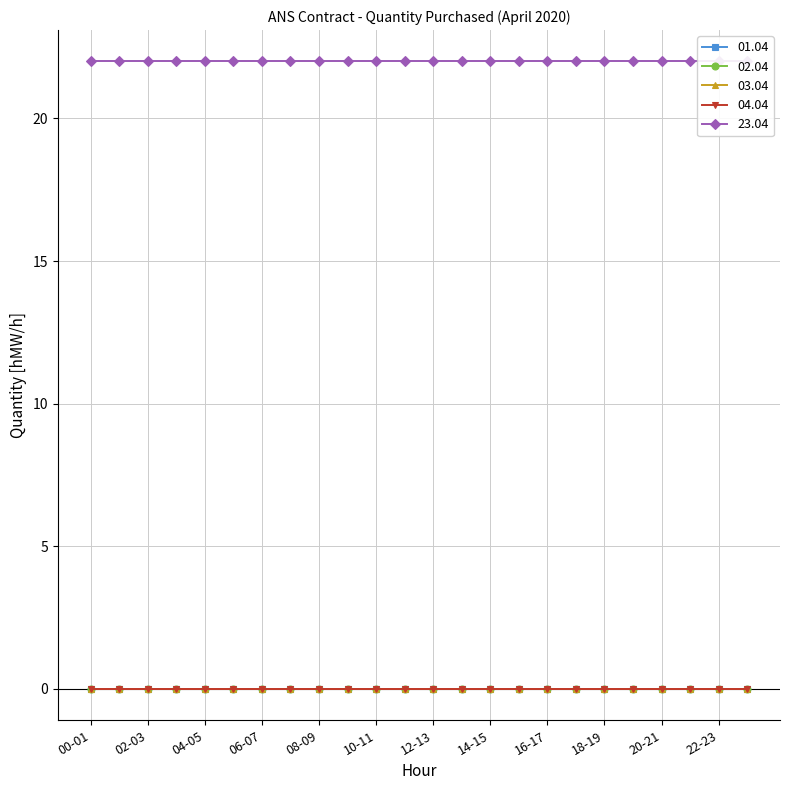

Which category has the lowest value across all series?

00-01